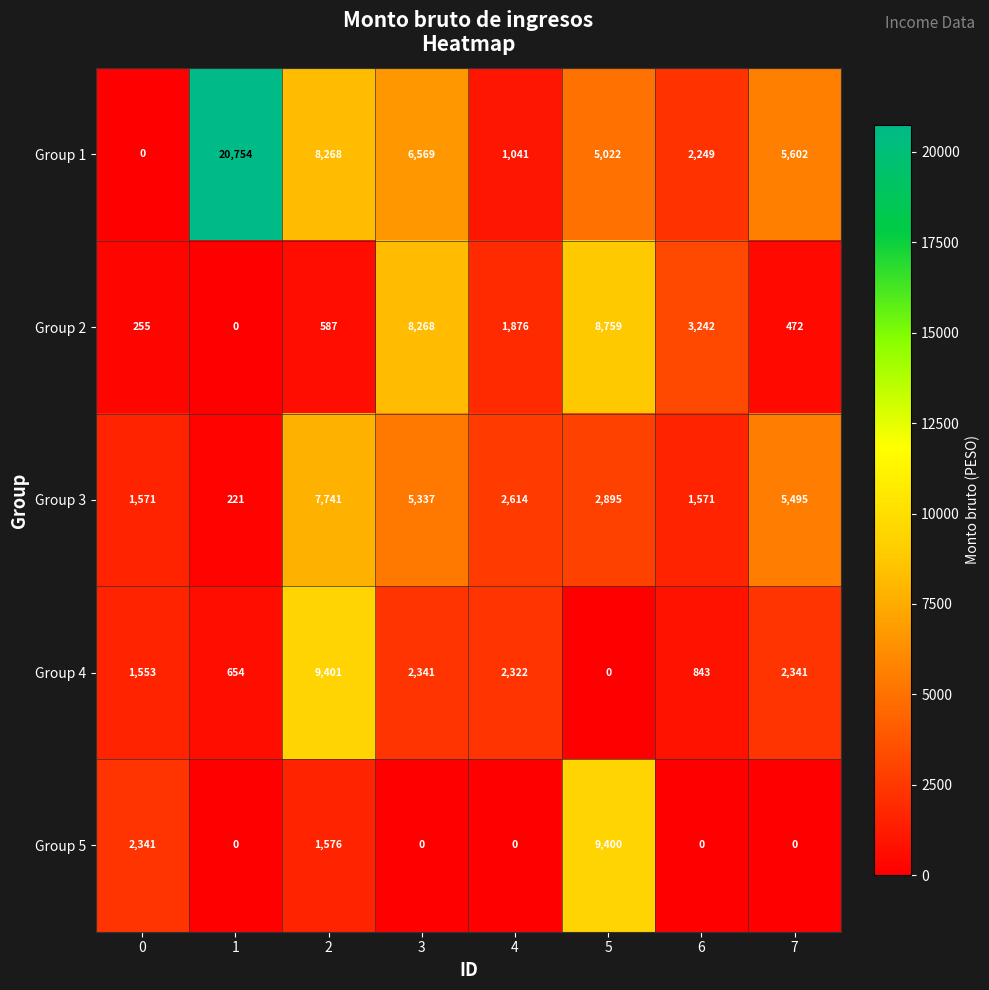

What is the sum of the Group 1 values at 4 and 1?

21795